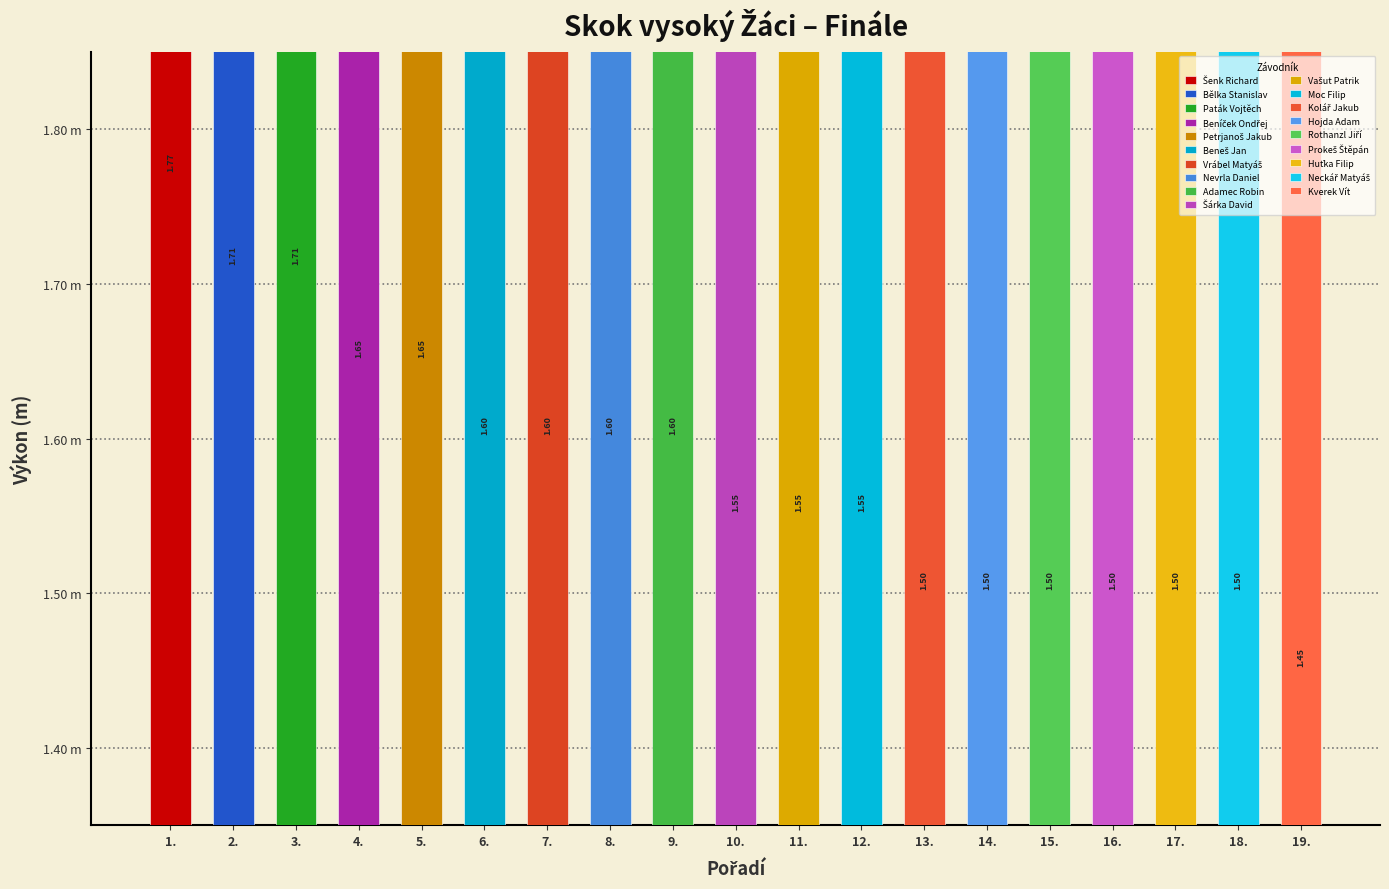

What is the label of the 8th bar from the right?

Moc Filip